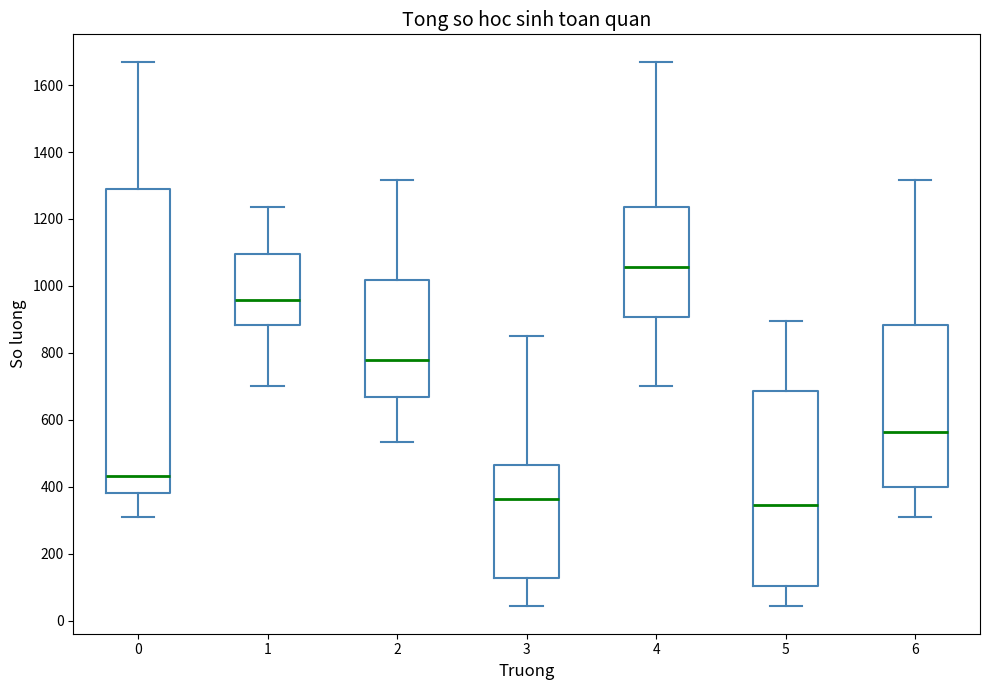

Reading left to right, read every box against the y-axis: the position of its median line, the range the box covers, and the ends of its whiskers. The values are not printed on the chart, so give them approximately, as read against the axis.

0: median 440, box 380 to 1300, whiskers 320 to 1680
1: median 960, box 880 to 1100, whiskers 700 to 1240
2: median 780, box 660 to 1020, whiskers 540 to 1320
3: median 360, box 120 to 460, whiskers 40 to 860
4: median 1060, box 900 to 1240, whiskers 700 to 1680
5: median 340, box 100 to 680, whiskers 40 to 900
6: median 560, box 400 to 880, whiskers 320 to 1320